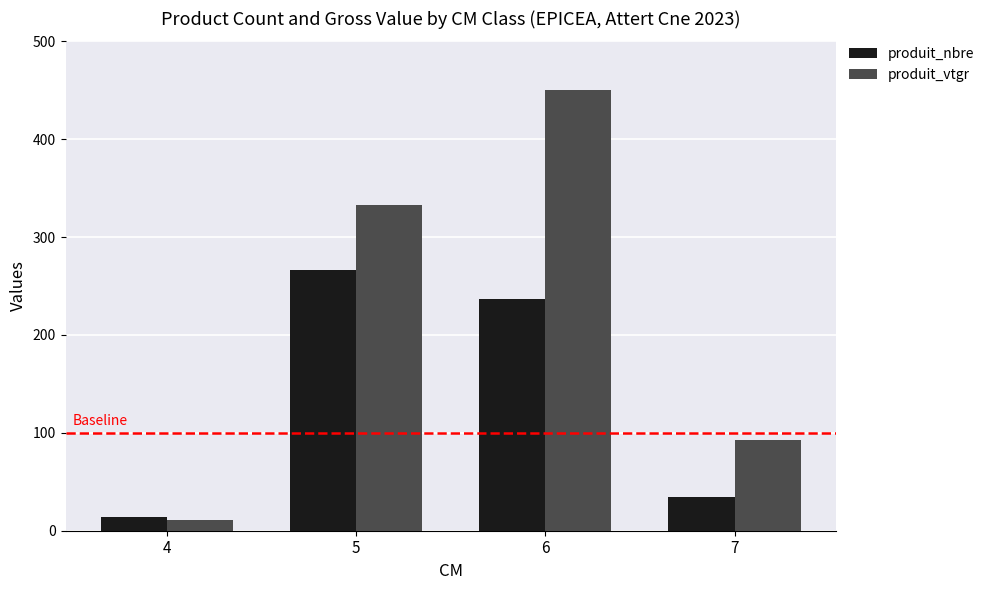

Count the number of categories in the chart.

4